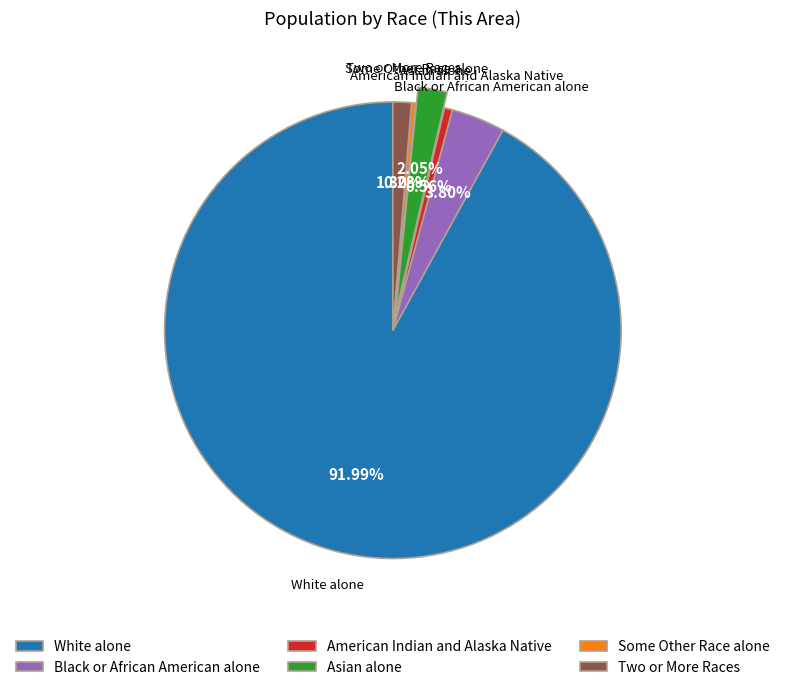

Do Asian alone and Black or African American alone together represent more than half of the pie?

No